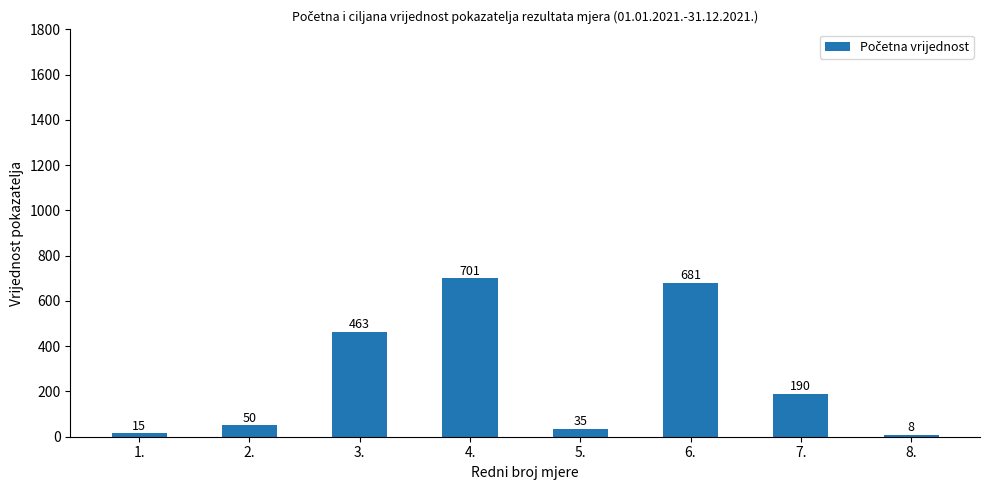

Rank the categories by value from highest to lowest.

4., 6., 3., 7., 2., 5., 1., 8.